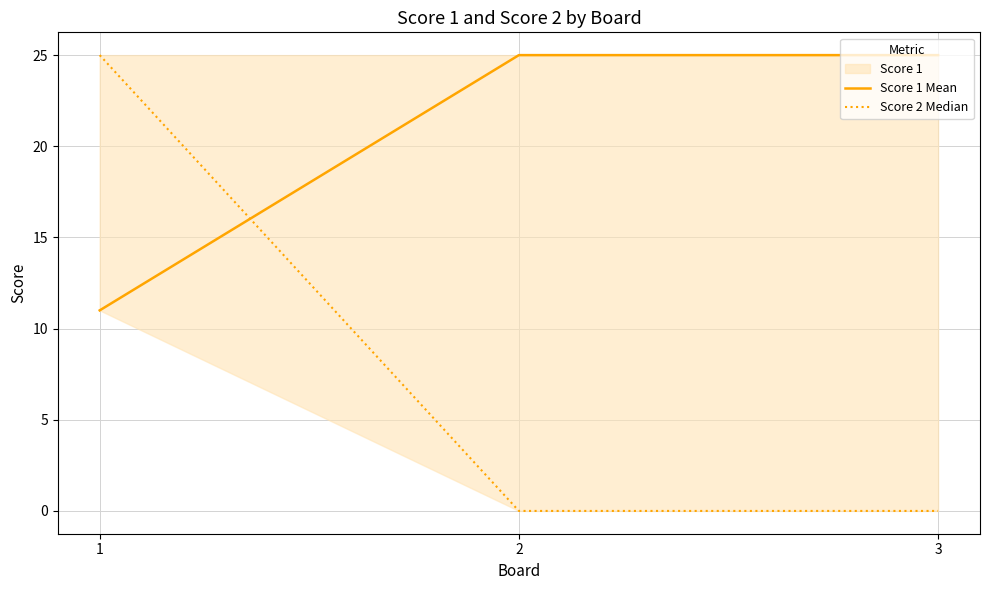

The value of Score 1 Mean at 2 is 25. True or false?

True